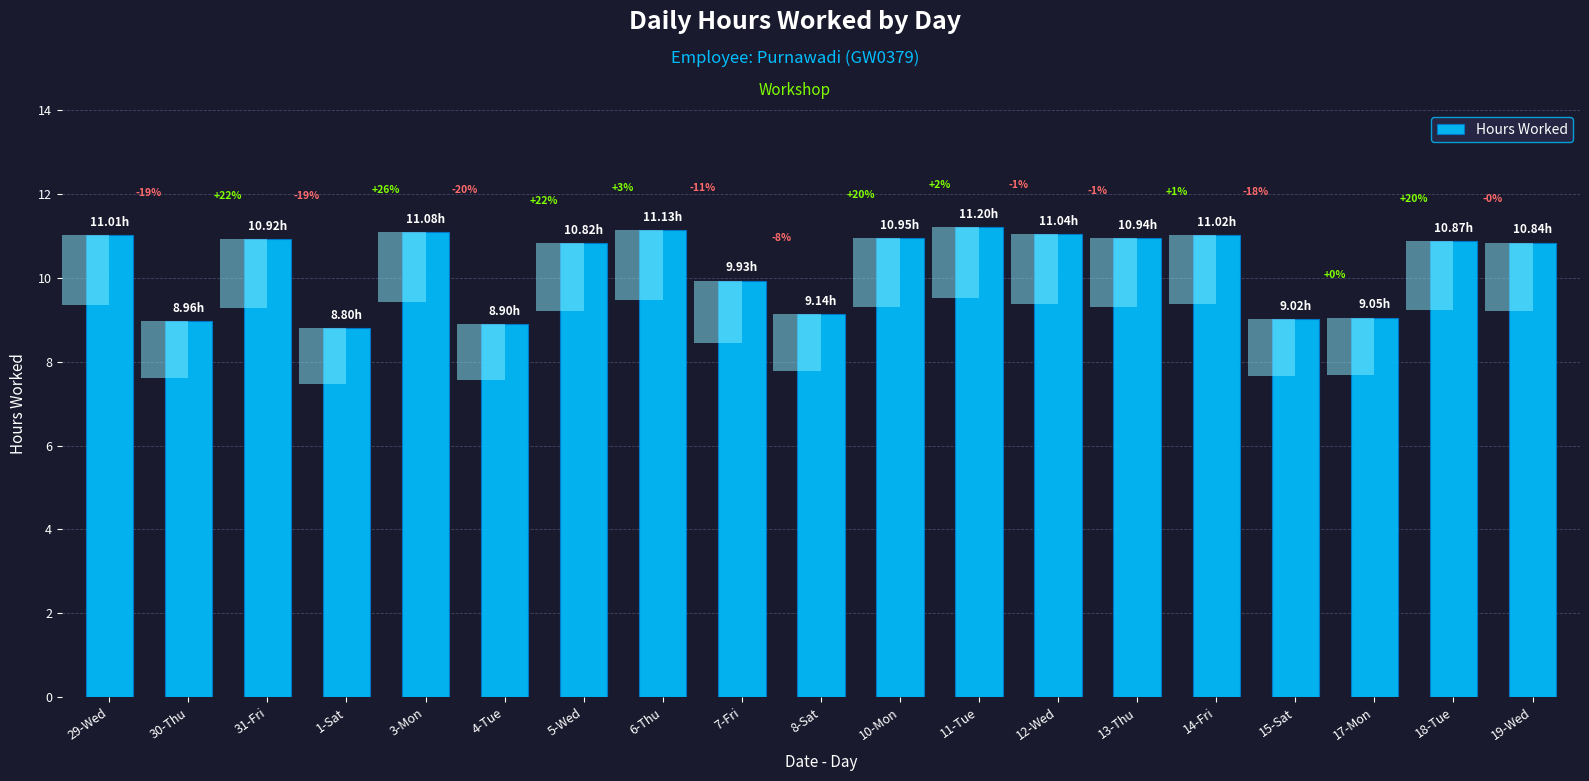

Which has a higher value, 31-Fri or 19-Wed?

31-Fri